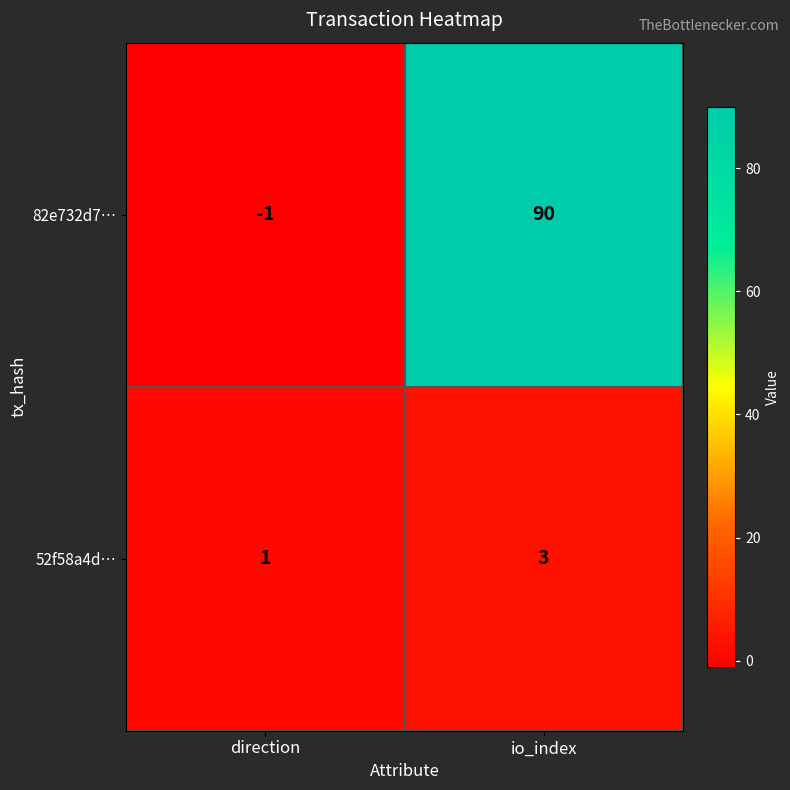

At which label is 52f58a4d… closest to 2?

direction